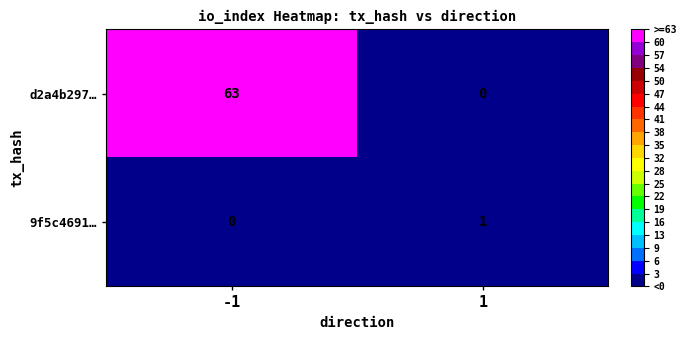

True or false: d2a4b297… has a value of 0 at 1.

True